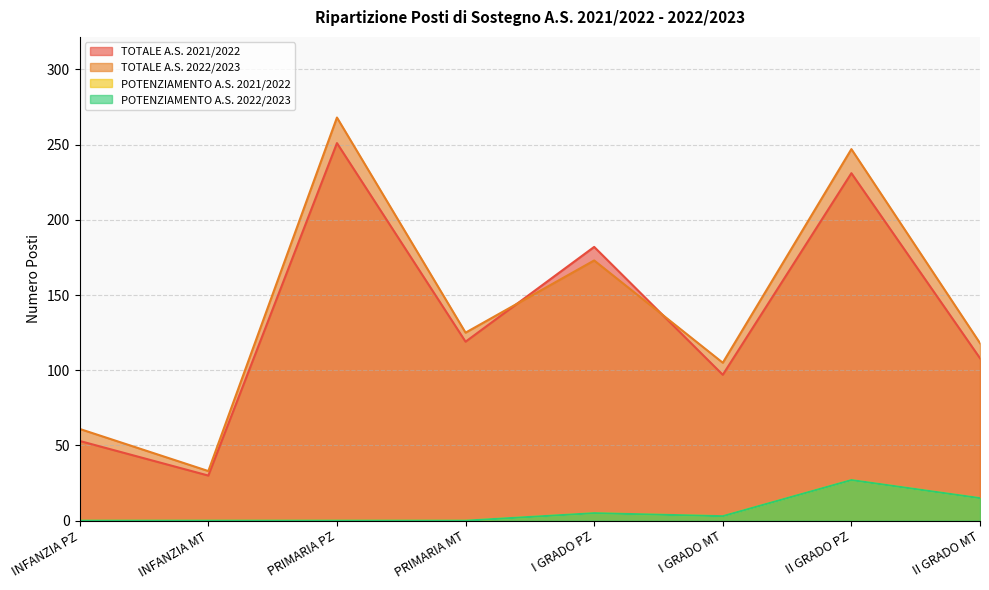

What is the sum of all POTENZIAMENTO A.S. 2021/2022 values?

50